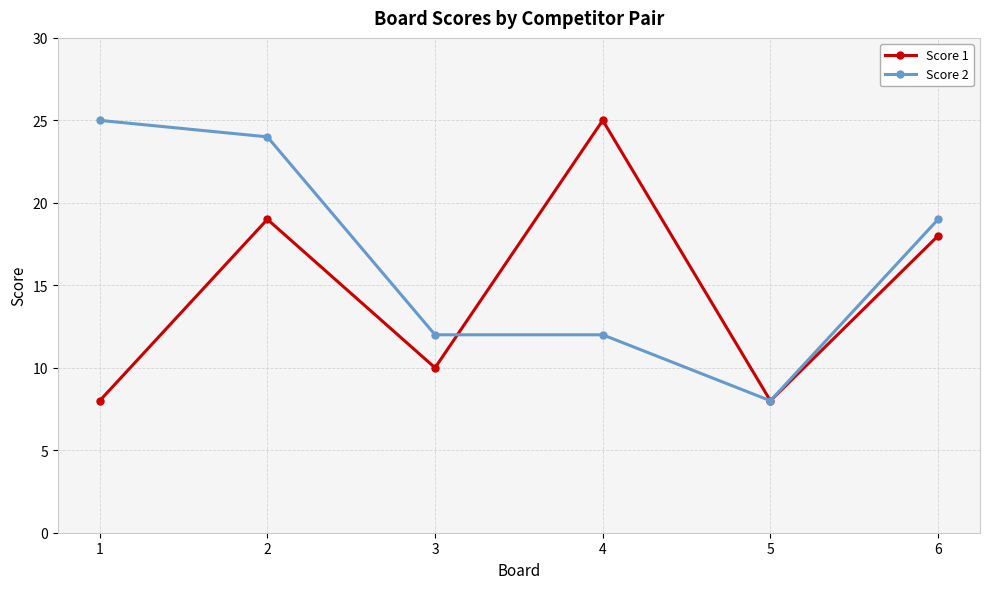

Reading left to right, list all the values displayed in this chart.

Score 1: 8	19	10	25	8	18
Score 2: 25	24	12	12	8	19